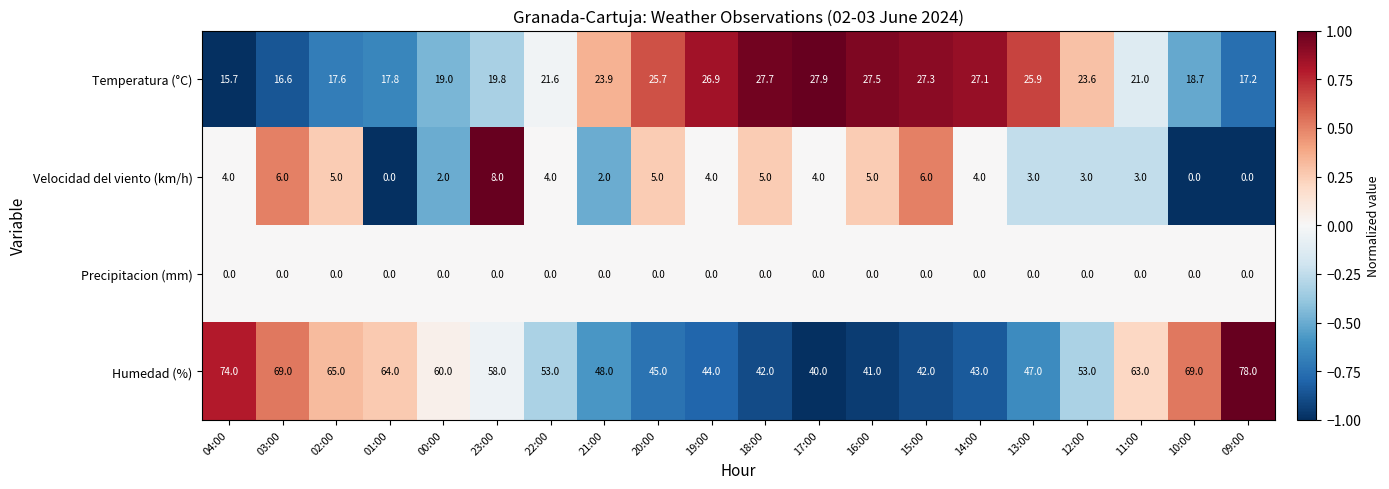

Which series changed the most between 03:00 and 13:00?

Humedad (%)